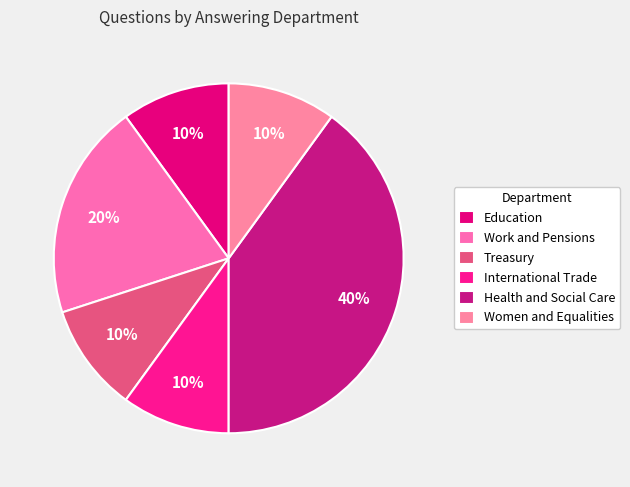

Count the number of slices in the pie.

6